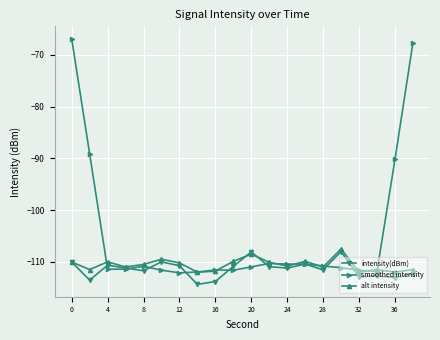

Which series has the widest spread of values?

smoothed intensity